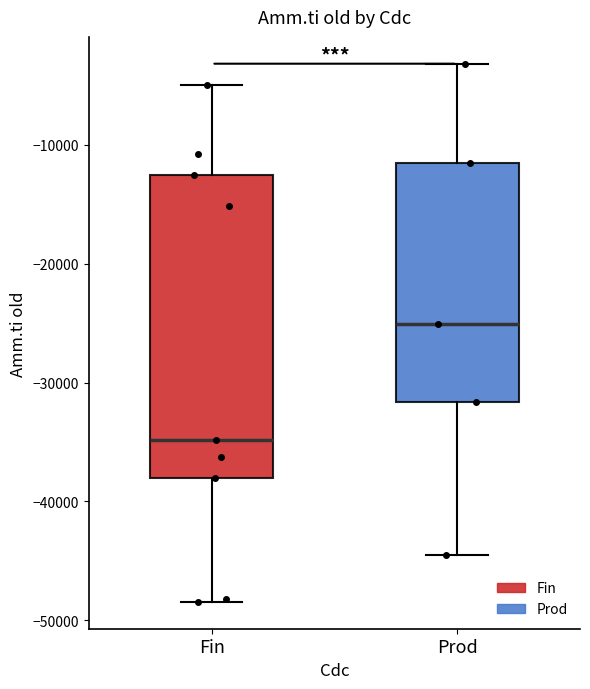

Reading left to right, read every box against the y-axis: the position of its median line, the range the box covers, and the ends of its whiskers. The values are not printed on the chart, so give them approximately, as read against the axis.

Fin: median -35000, box -38000 to -13000, whiskers -48000 to -5000
Prod: median -25000, box -32000 to -12000, whiskers -44000 to -3000